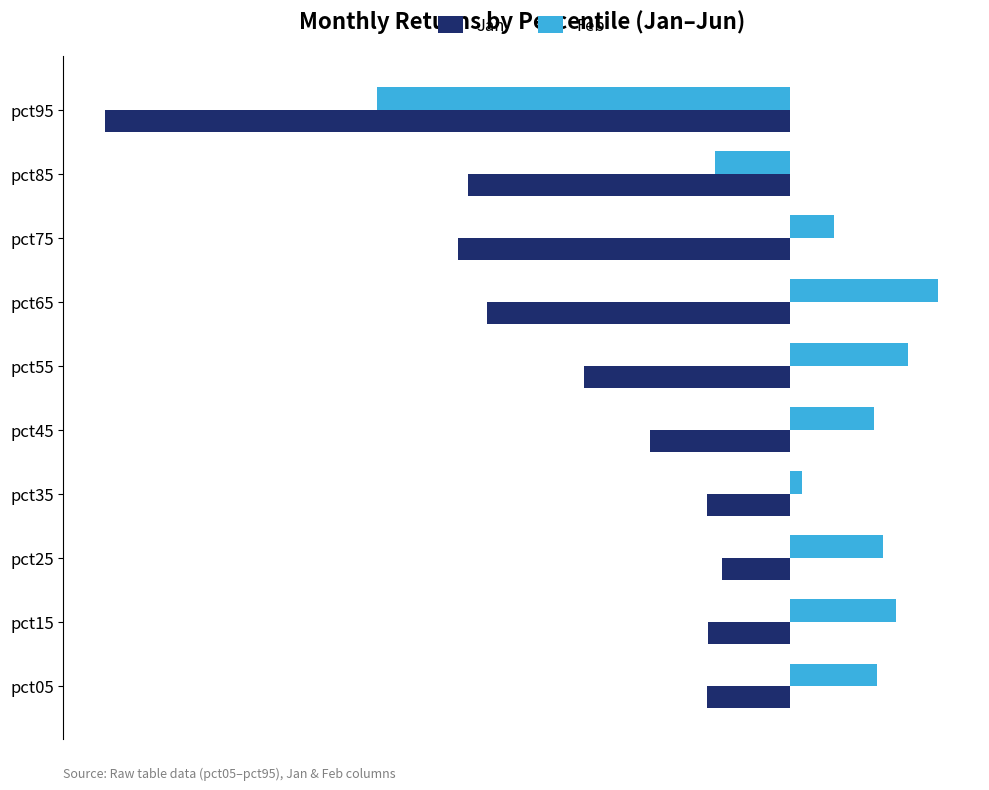

What are all the series names shown in the legend?

Jan, Feb